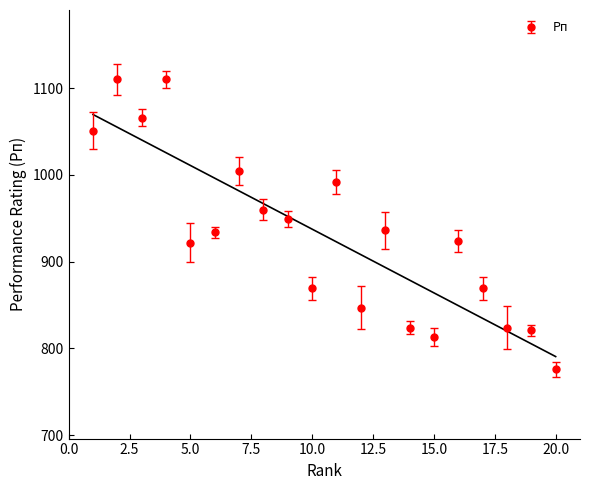

True or false: the data shows 1527 at 1.

False